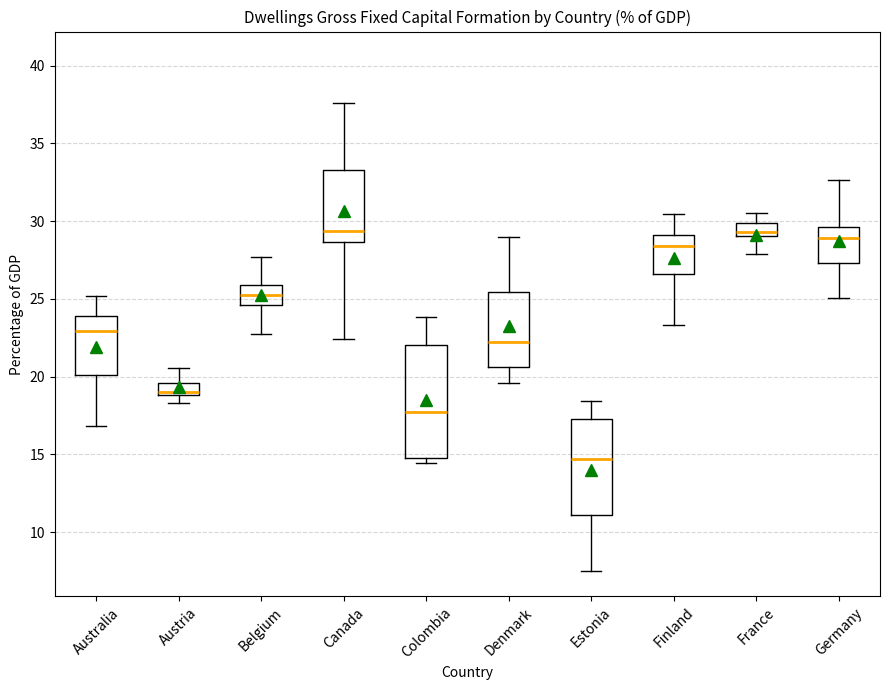

Which box is the tallest, from its lower edge to its upper edge?

Colombia